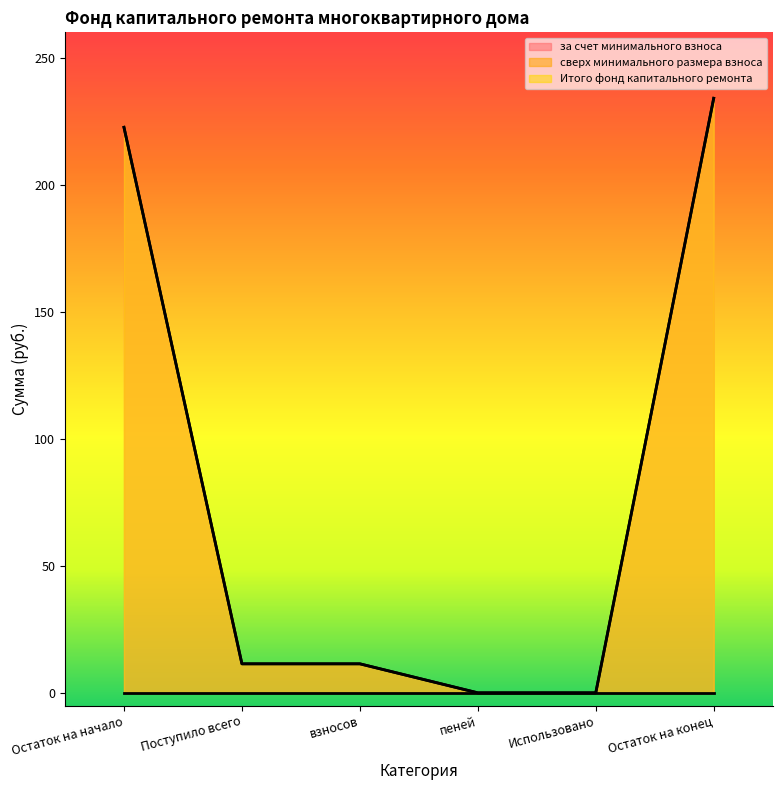

True or false: за счет минимального взноса and Итого фонд капитального ремонта intersect in this chart.

False